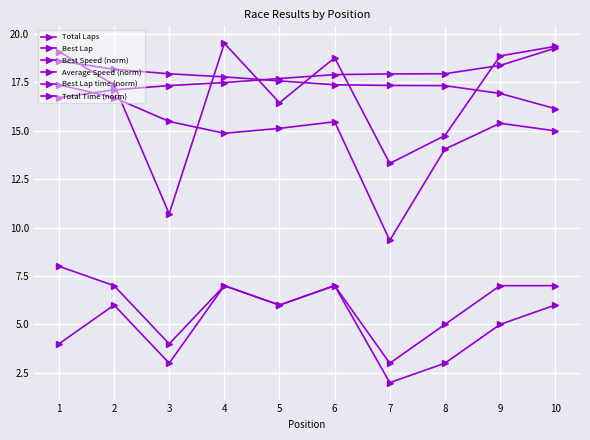

Does the chart display data point markers on the line(s)?

Yes